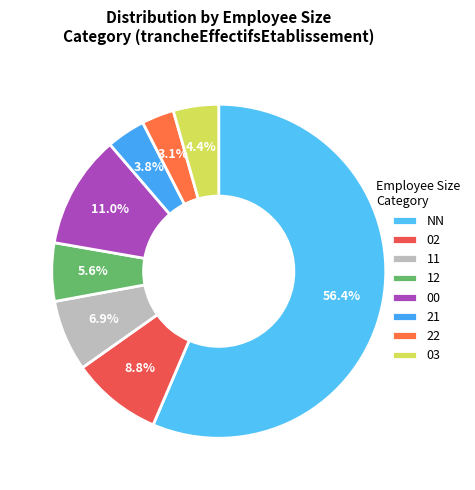

How much of the chart is everything except NN?

43.6%